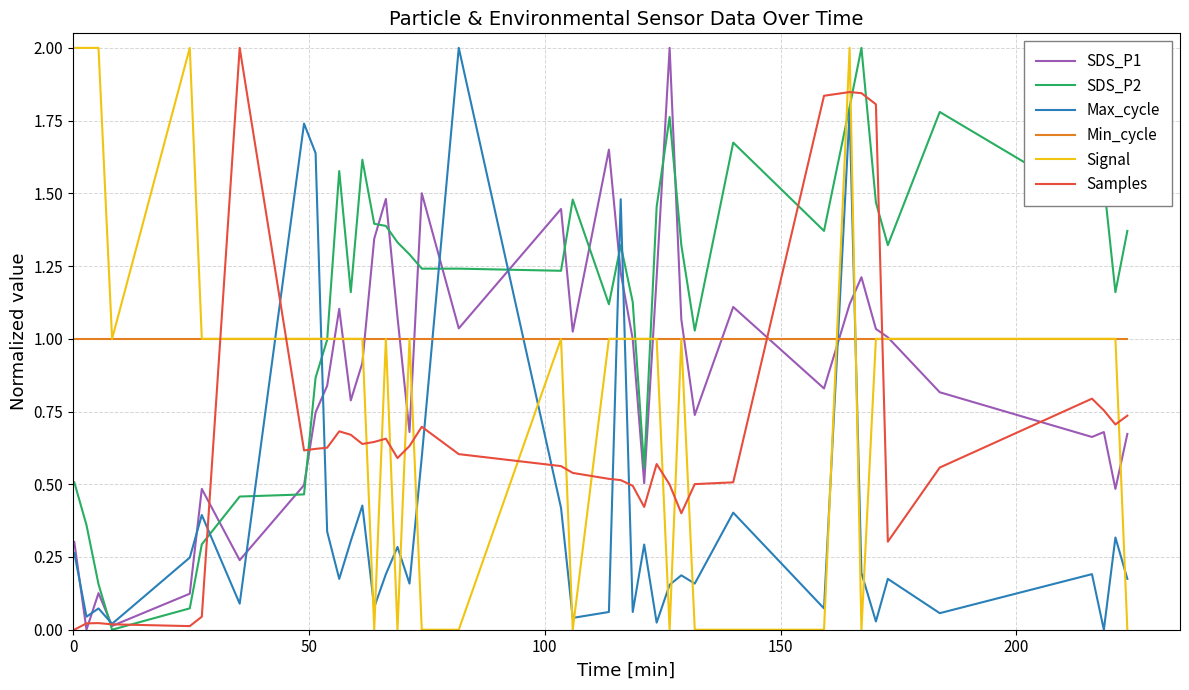

What is the greatest value displayed?

2.0